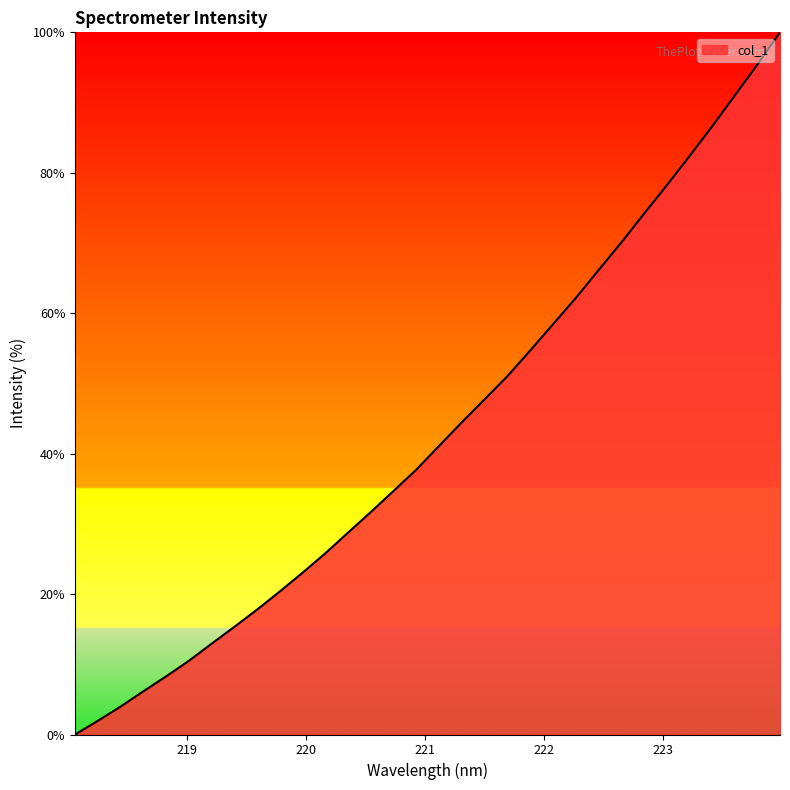

What is the difference between the maximum and minimum values?

100.0